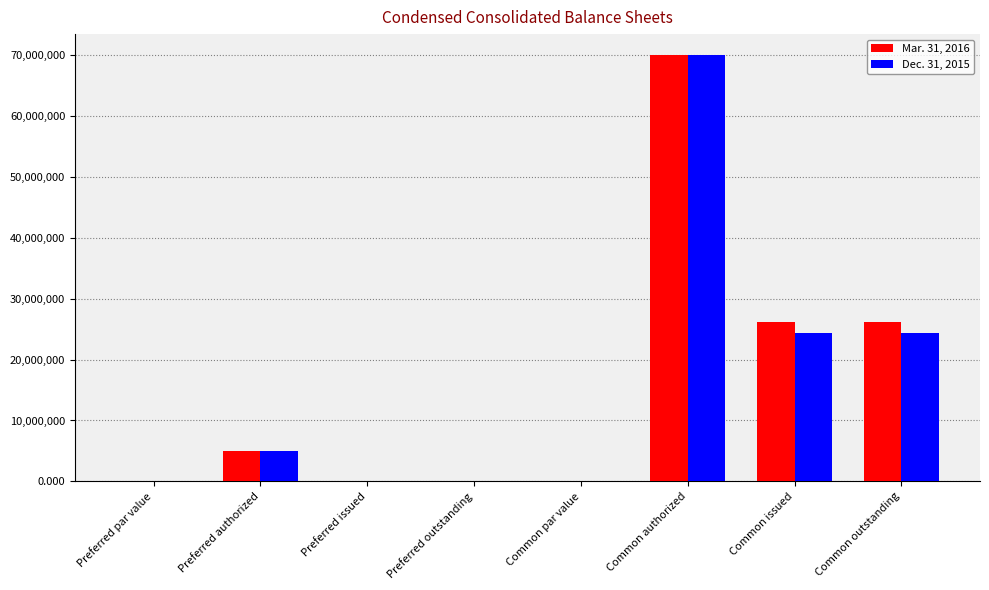

What is the sum of all Dec. 31, 2015 values?

123755146.0